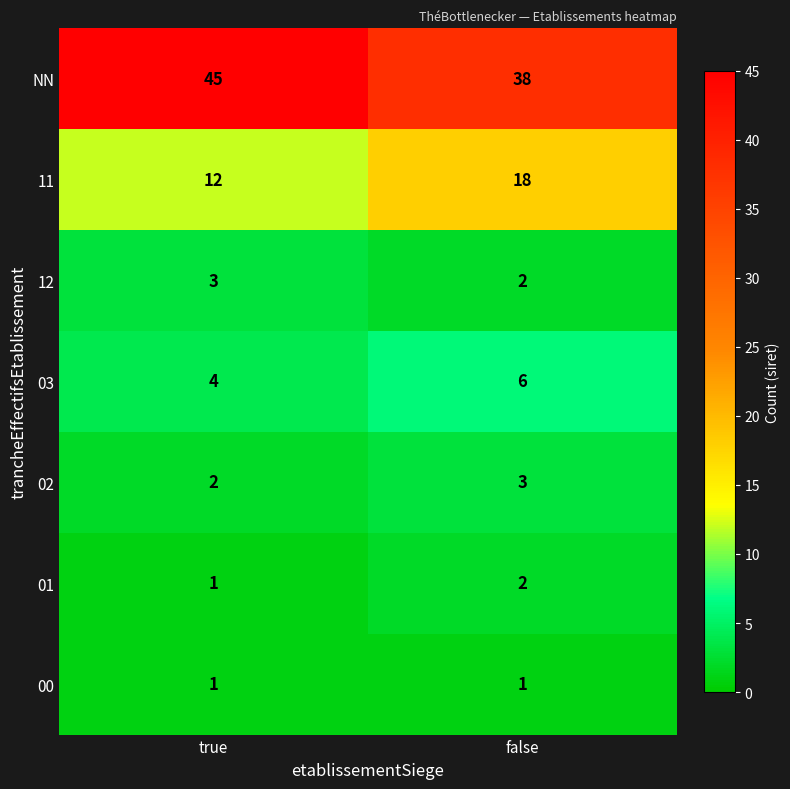

List the labels in order of 01 value, smallest first.

true, false